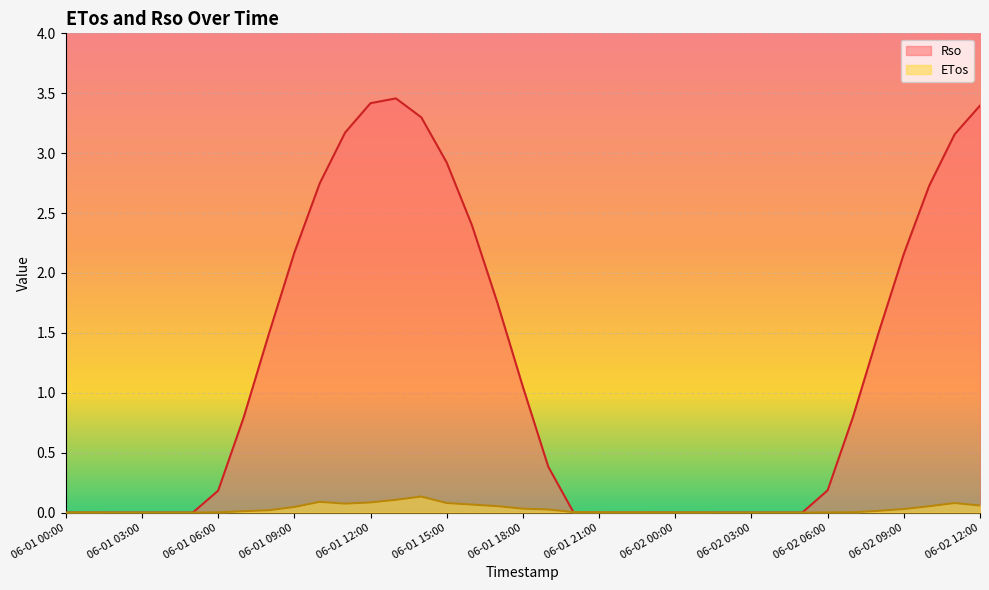

How many times do ETos and Rso cross each other?

1